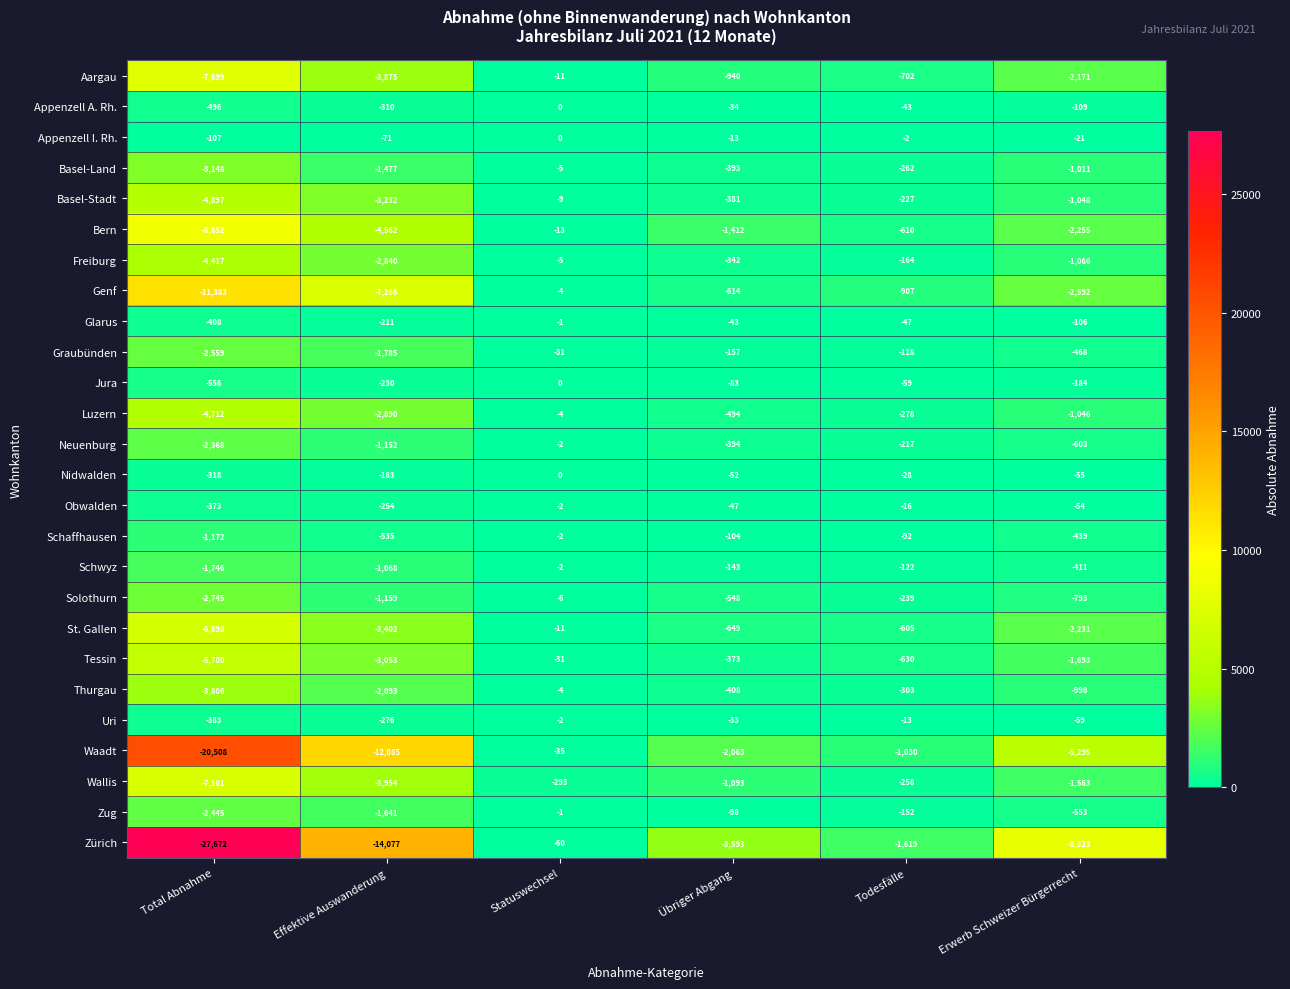

The value of Neuenburg at Statuswechsel is -1. True or false?

False